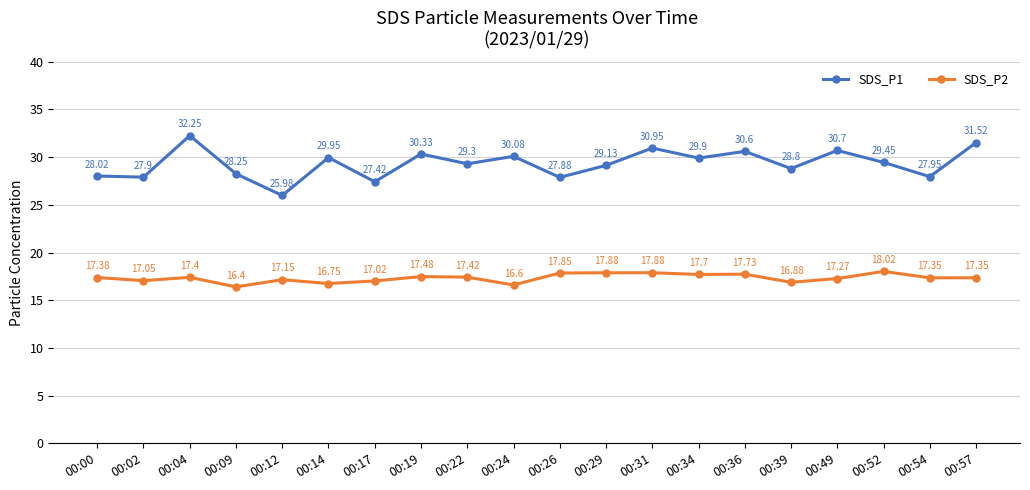

Which category has the highest value across all series?

00:04